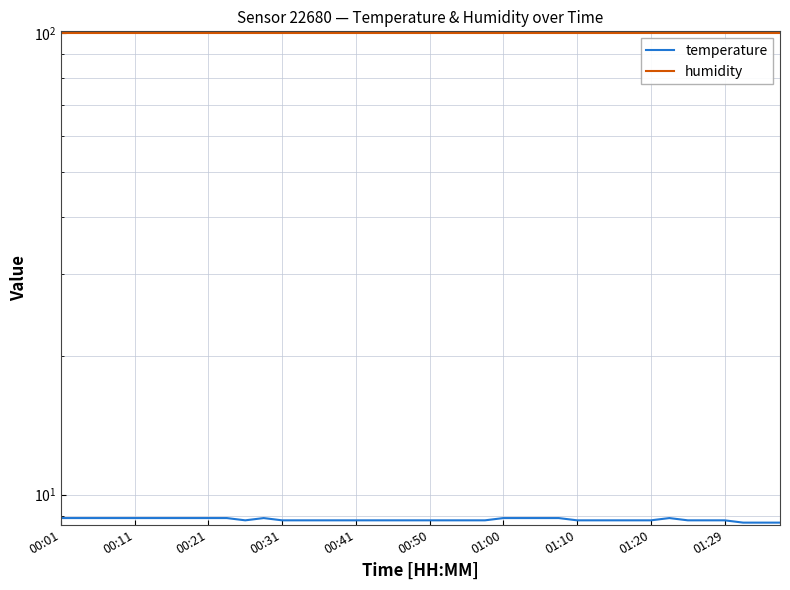

Count the number of categories in the chart.

40